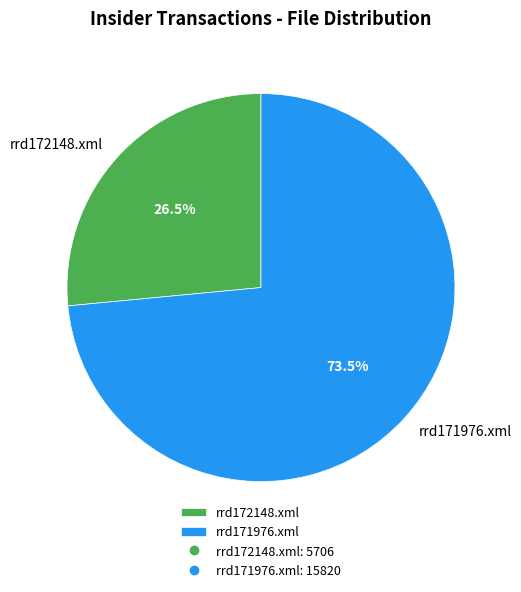

Which slice is the smallest?

rrd172148.xml